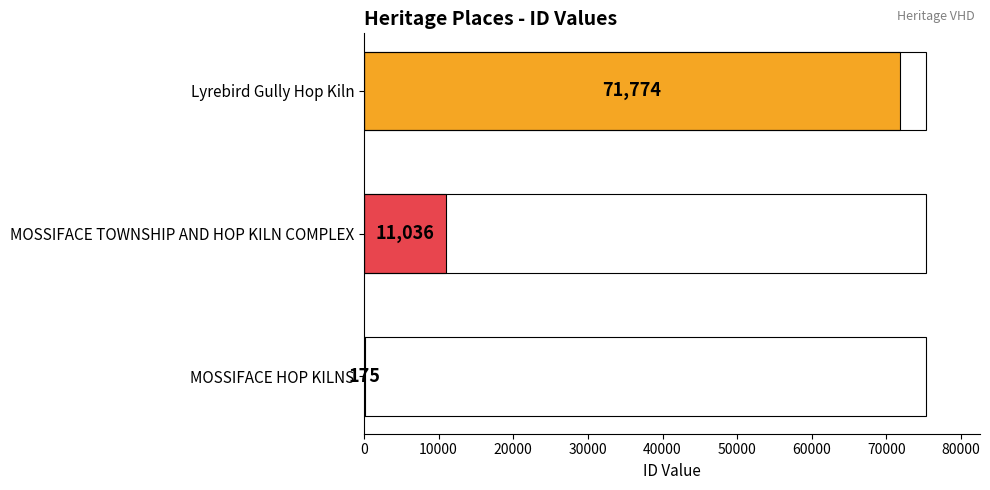

What is the change in value from MOSSIFACE HOP KILNS to Lyrebird Gully Hop Kiln?

+71599